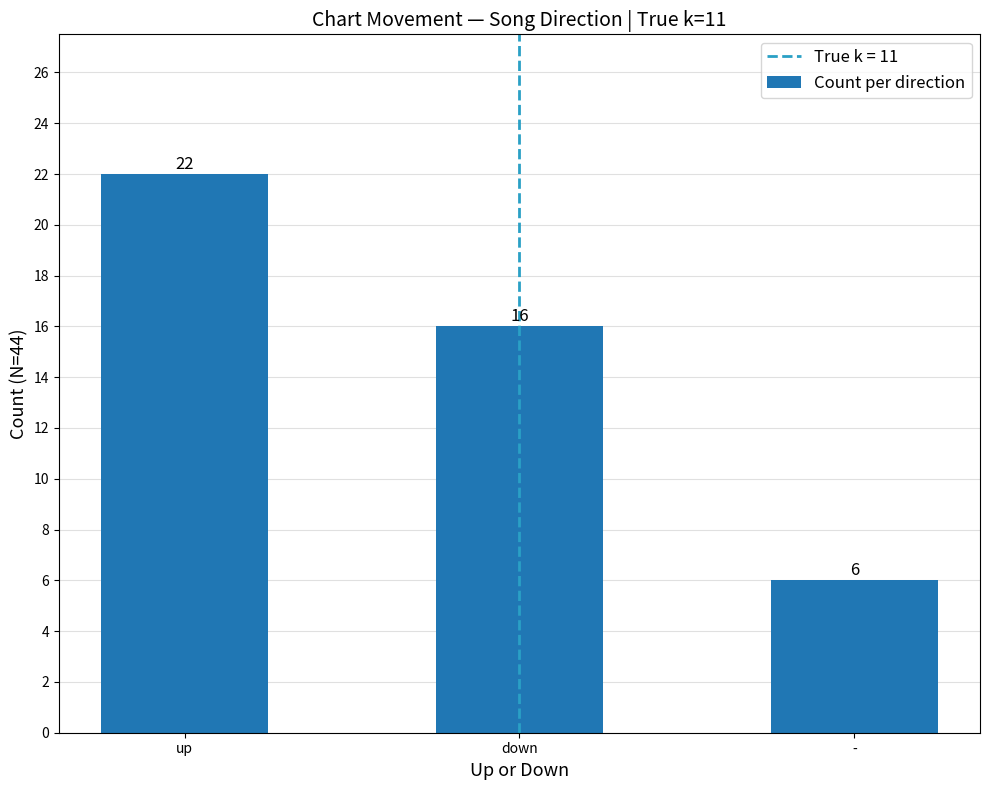

How many categories are shown in the chart?

3